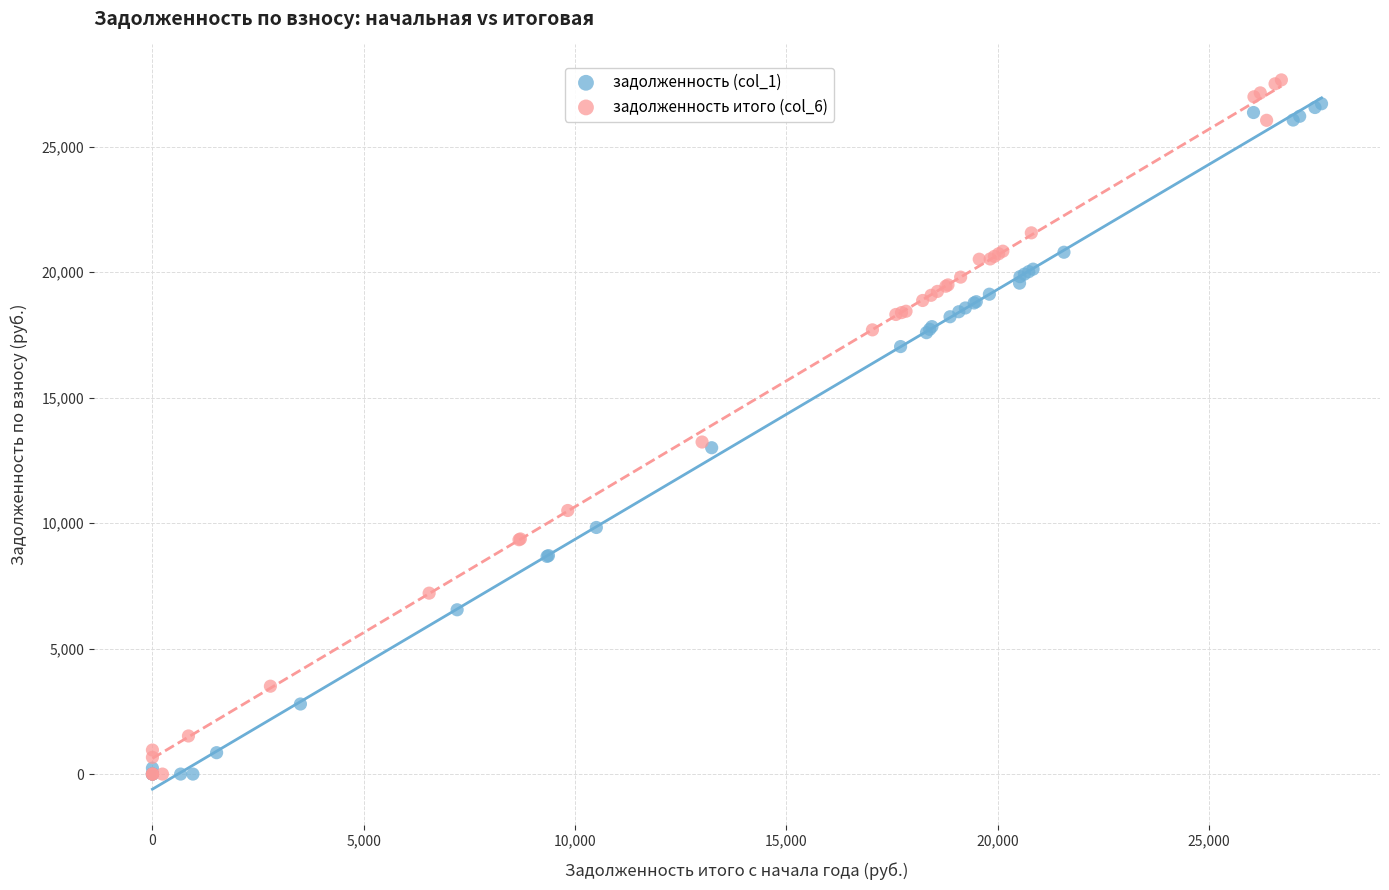

Which series has the widest spread of Y values?

задолженность итого (col_6)